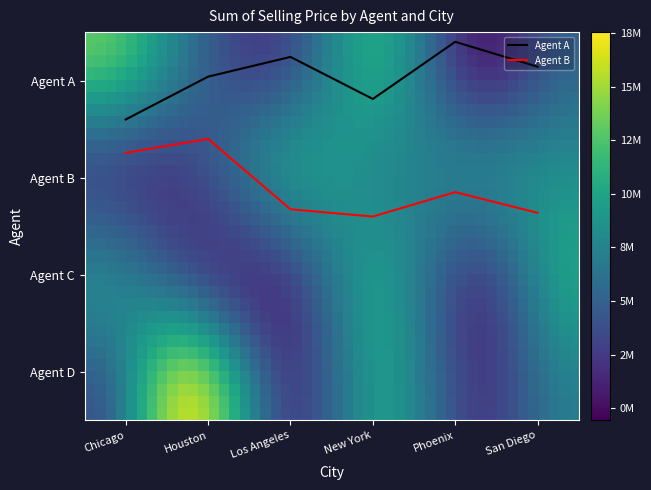

What is the sum of the Agent B values at Los Angeles and Chicago?

2.1